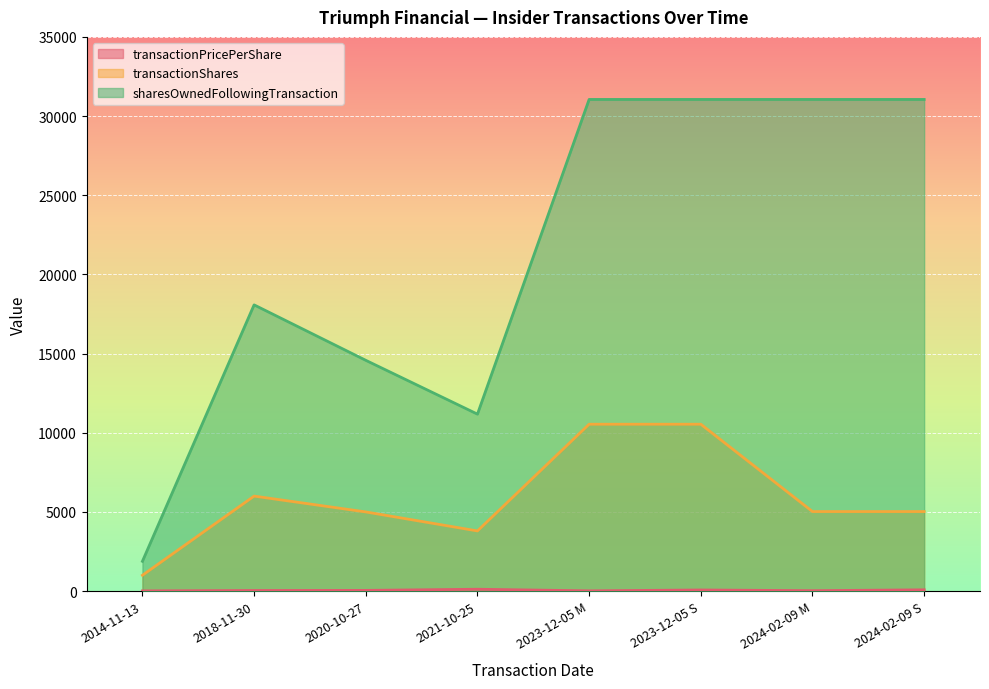

What are all the series names shown in the legend?

transactionPricePerShare, transactionShares, sharesOwnedFollowingTransaction